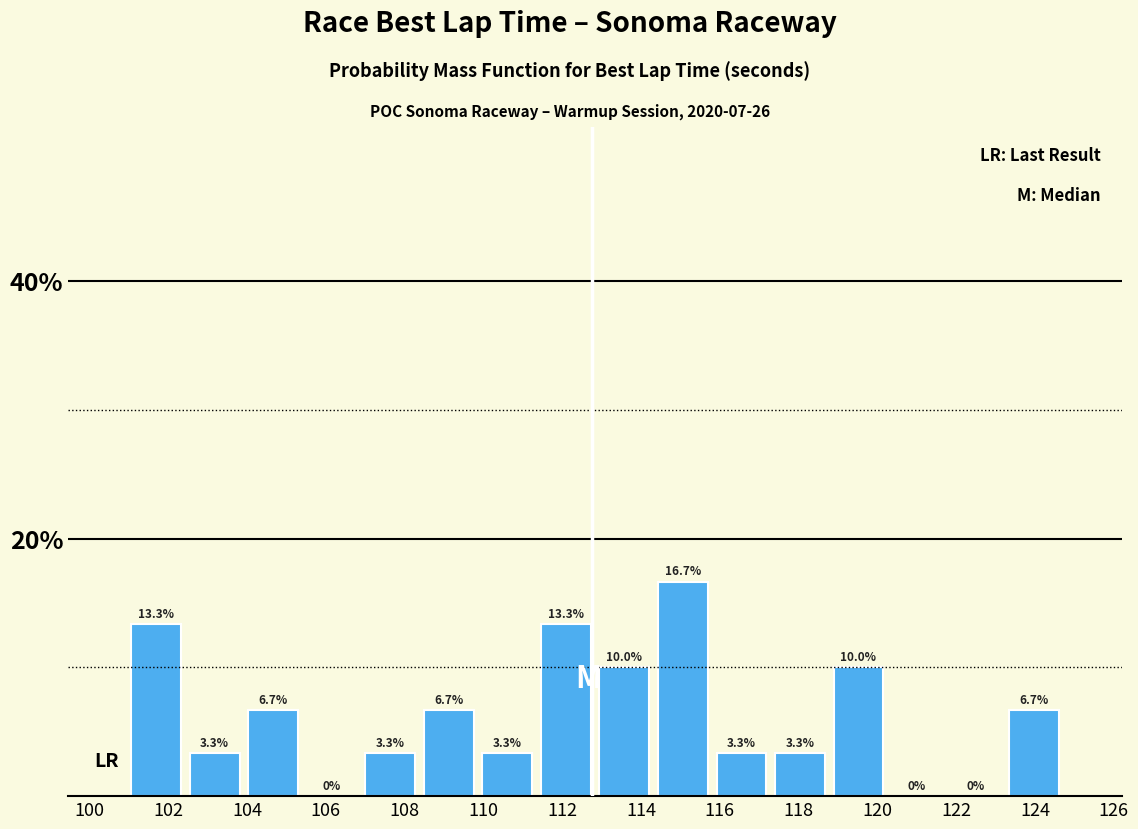

Reading left to right, transcribe this chart: for each bar, give the range it covers on the x-axis and its height. The bar edges are not printed on the chart, so give them approximately, as read against the axis.

101.0 to 102.4: 13.3
102.4 to 104.0: 3.3
104.0 to 105.4: 6.7
105.4 to 106.8: 0.0
106.8 to 108.4: 3.3
108.4 to 109.8: 6.7
109.8 to 111.4: 3.3
111.4 to 112.8: 13.3
112.8 to 114.4: 10.0
114.4 to 115.8: 16.7
115.8 to 117.2: 3.3
117.2 to 118.8: 3.3
118.8 to 120.2: 10.0
120.2 to 121.8: 0.0
121.8 to 123.2: 0.0
123.2 to 124.8: 6.7